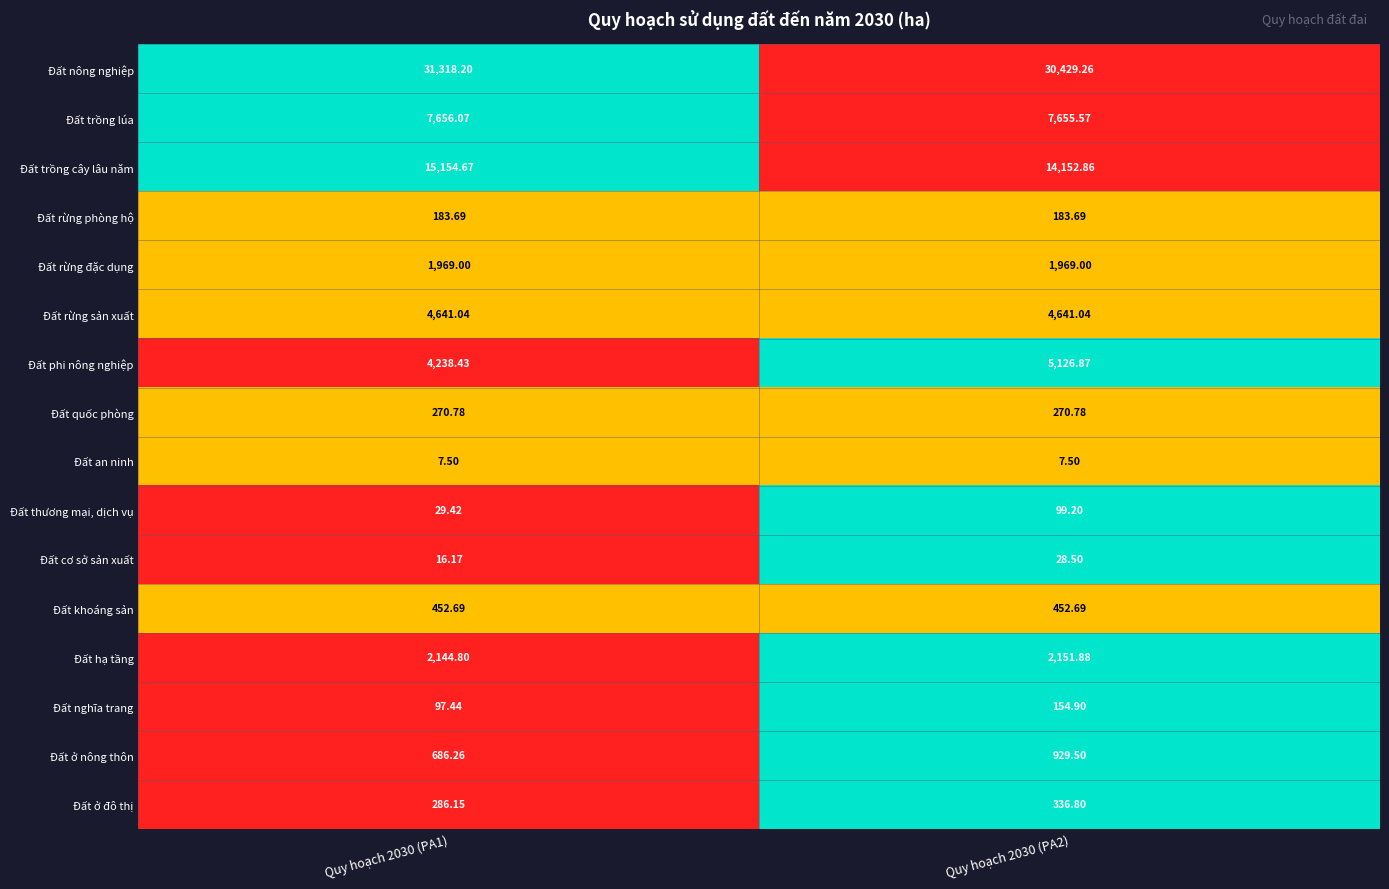

How many distinct data groups are displayed?

16